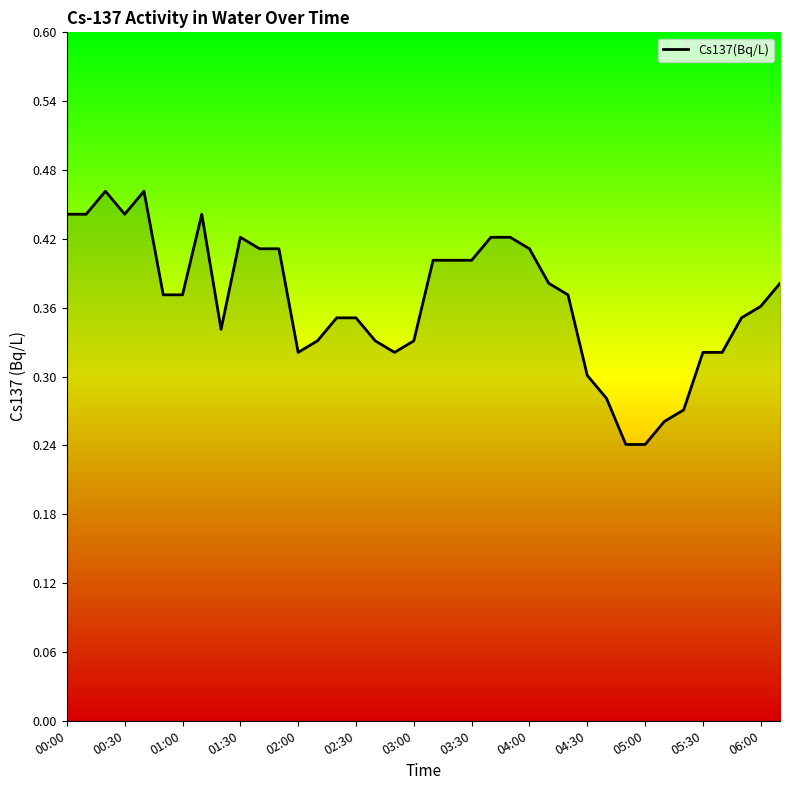

True or false: the data has more than 1 interior local peaks.

True